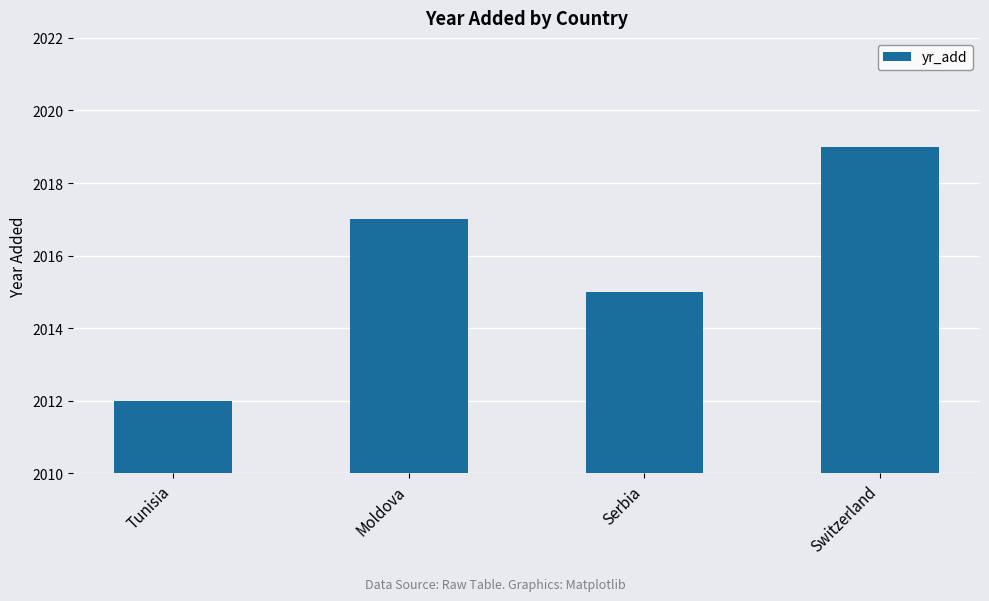

What is the greatest value displayed?

2019